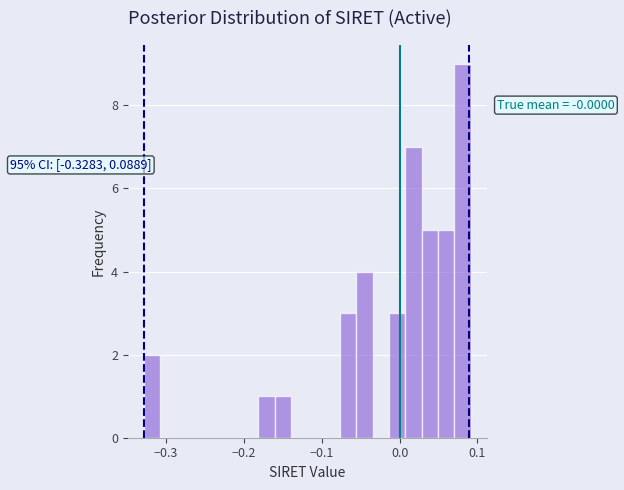

Around what value on the x-axis is the tallest bar? Give the approximate position of its centre, as read against the axis.

0.08